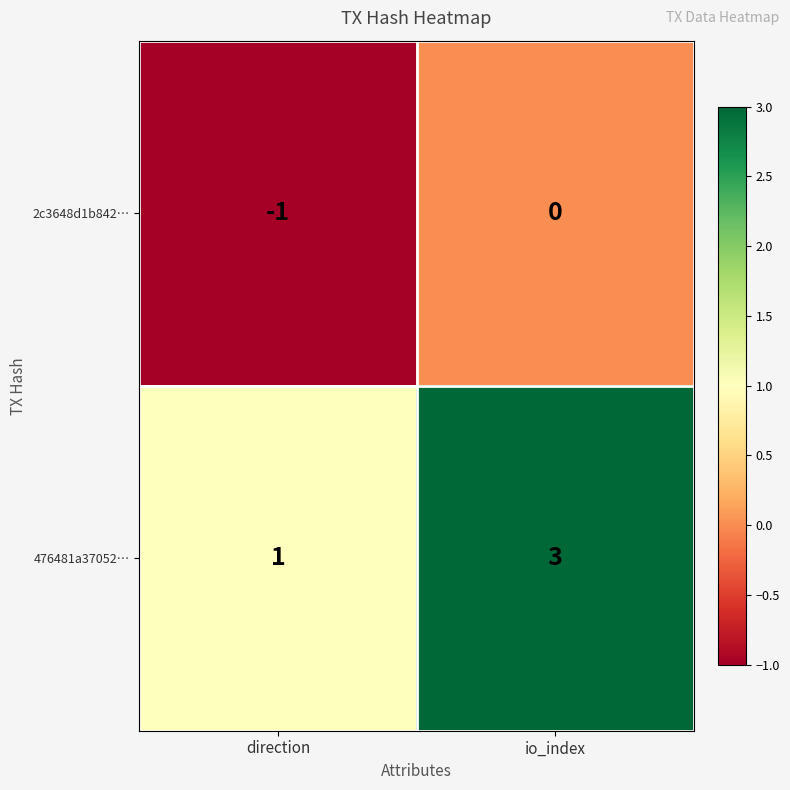

Is it true that 476481a37052… equals 2 at direction?

False